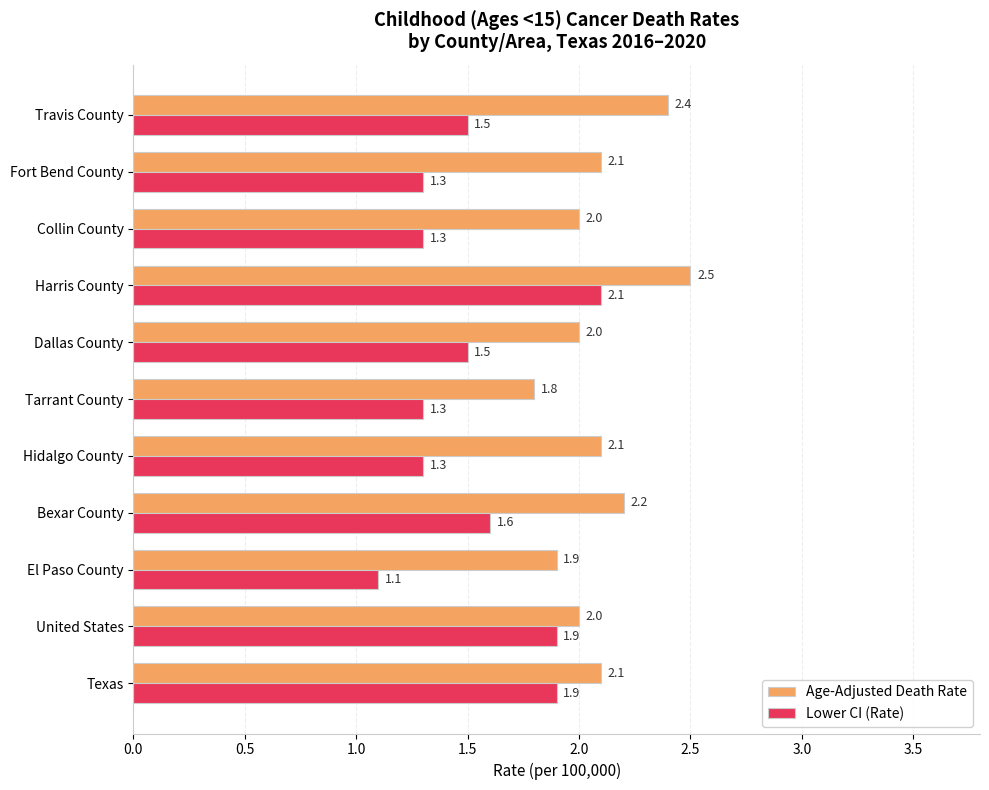

Is it true that Age-Adjusted Death Rate equals 0.9 at Harris County?

False